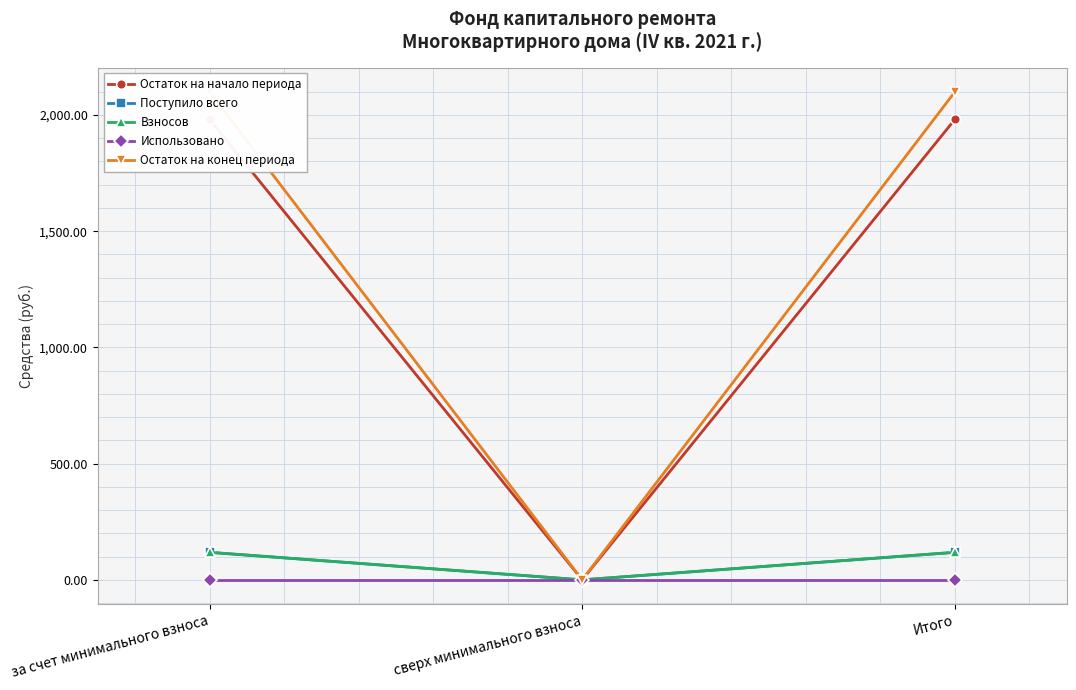

What are all the series names shown in the legend?

Остаток на начало периода, Поступило всего, Взносов, Использовано, Остаток на конец периода